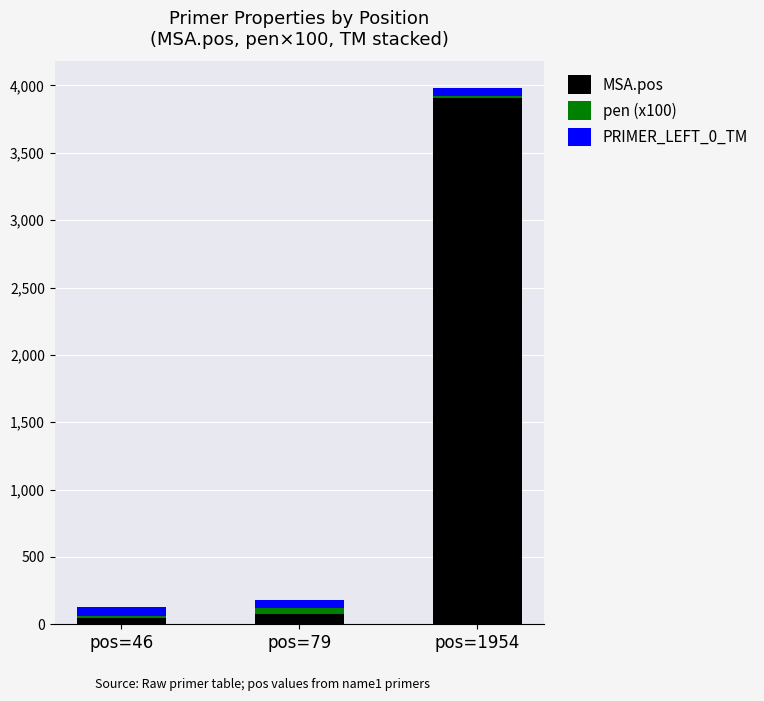

The value of MSA.pos at pos=1954 is 6342.0. True or false?

False